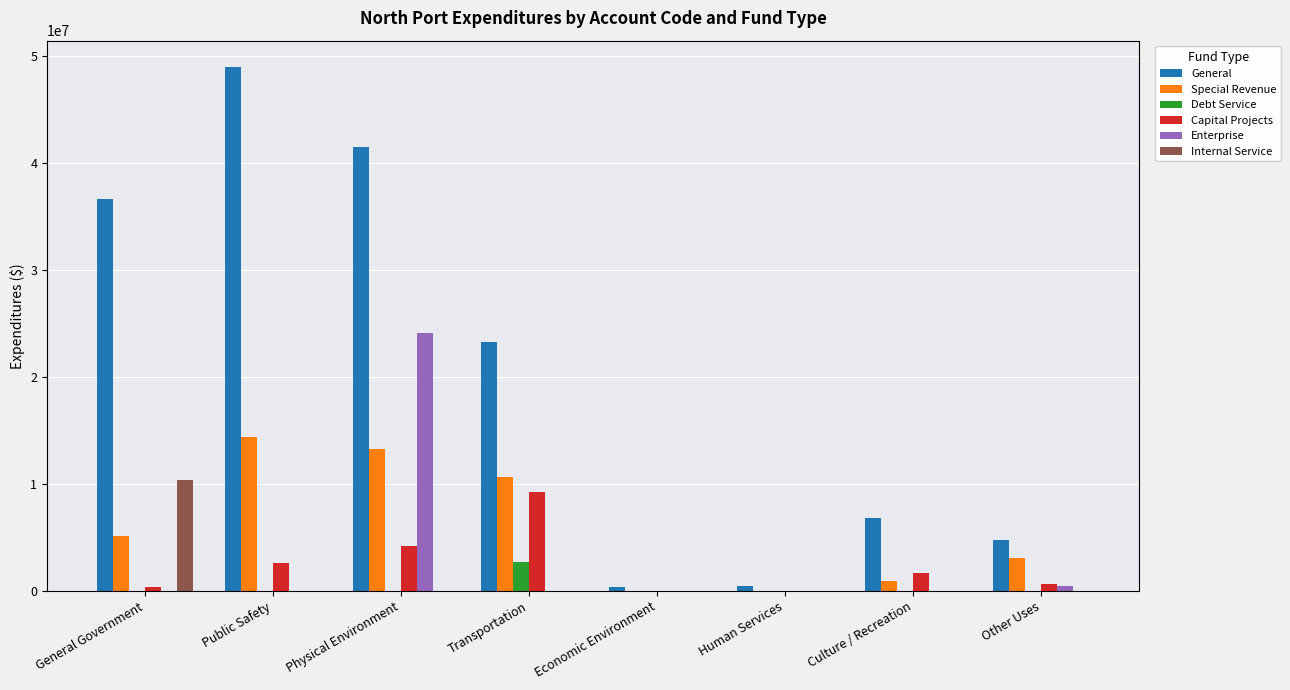

At which category is the sum across all series the highest?

Physical Environment